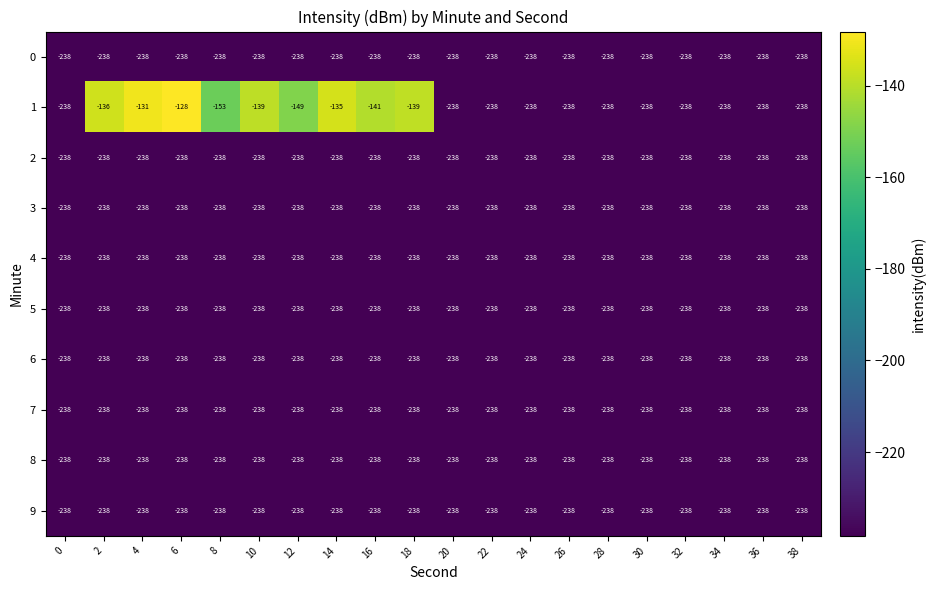

Which series has the largest total across all categories?

1